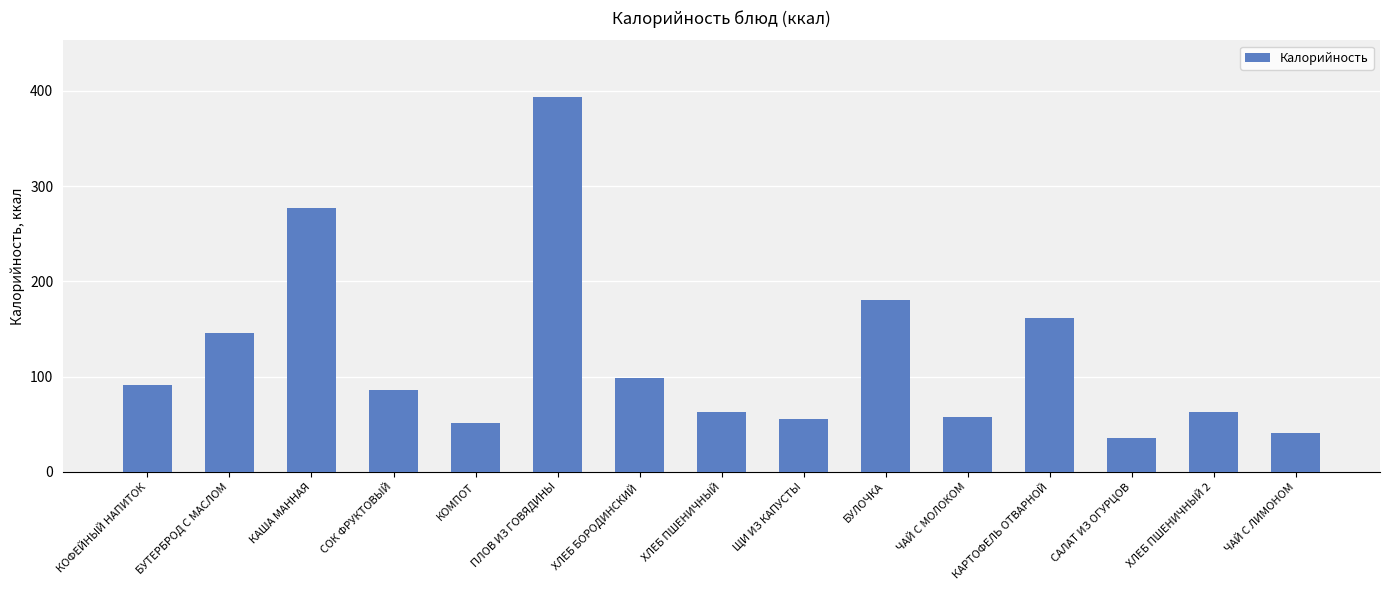

What is the label of the 5th bar from the left?

КОМПОТ